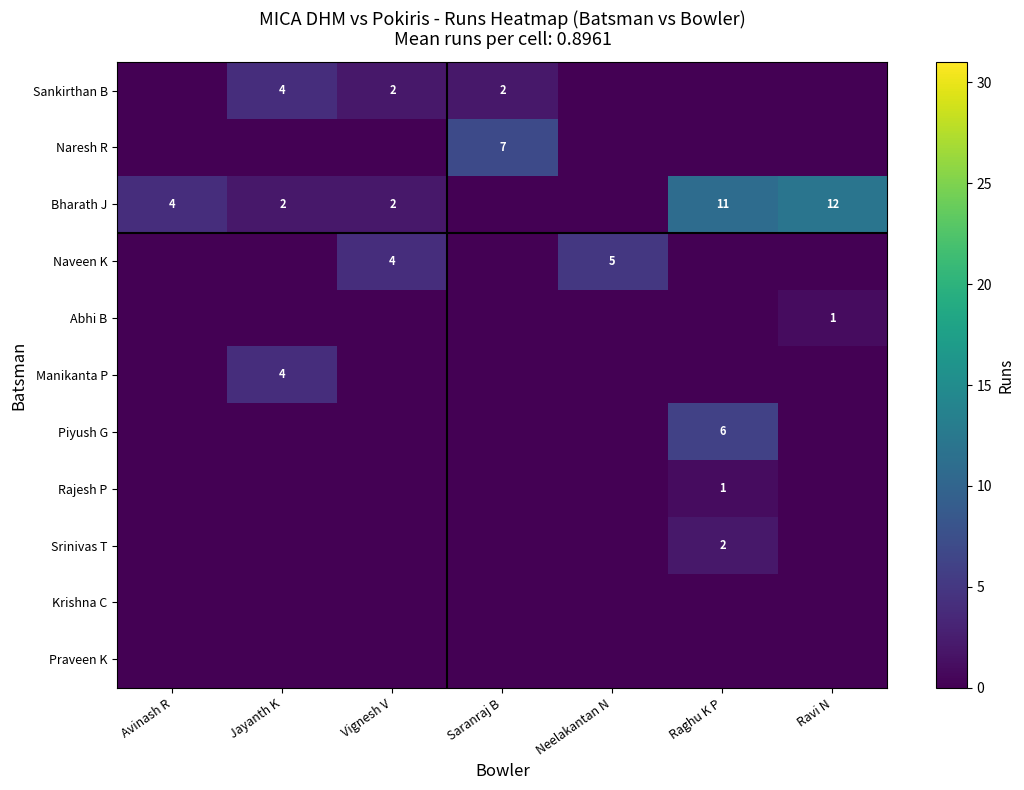

The Bharath J series shows 19 at Ravi N. True or false?

False